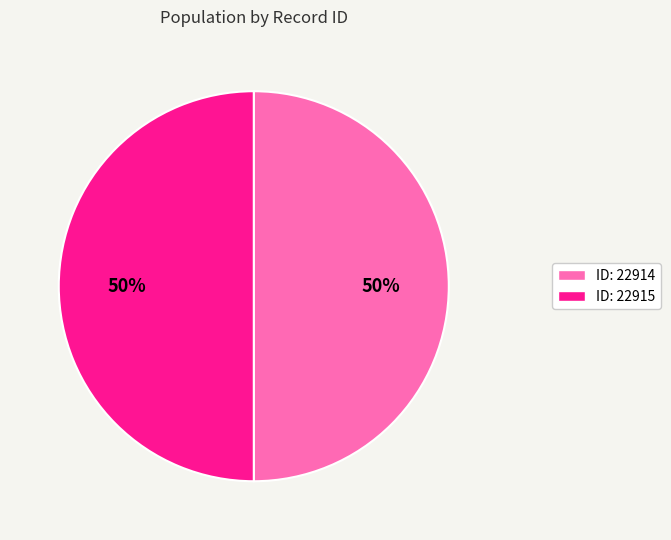

To the nearest percent, what is the average slice percentage?

50%